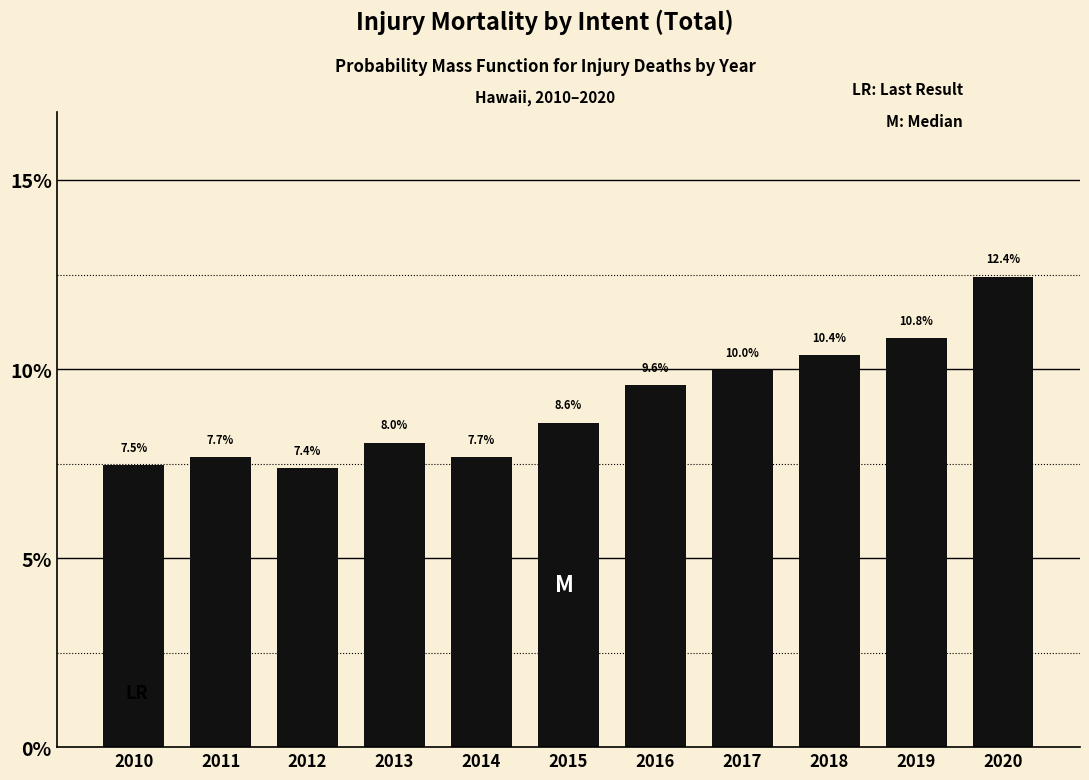

Reading right to left, what are all the values shown in this chart?

2020=12.4	2019=10.8	2018=10.4	2017=10.0	2016=9.6	2015=8.6	2014=7.7	2013=8.0	2012=7.4	2011=7.7	2010=7.5